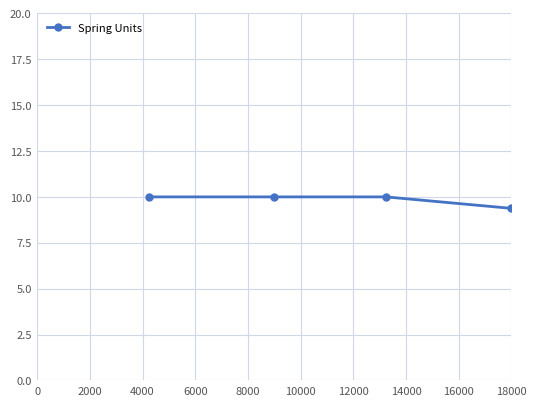

What is the value of the 3rd point from the left?

10.0